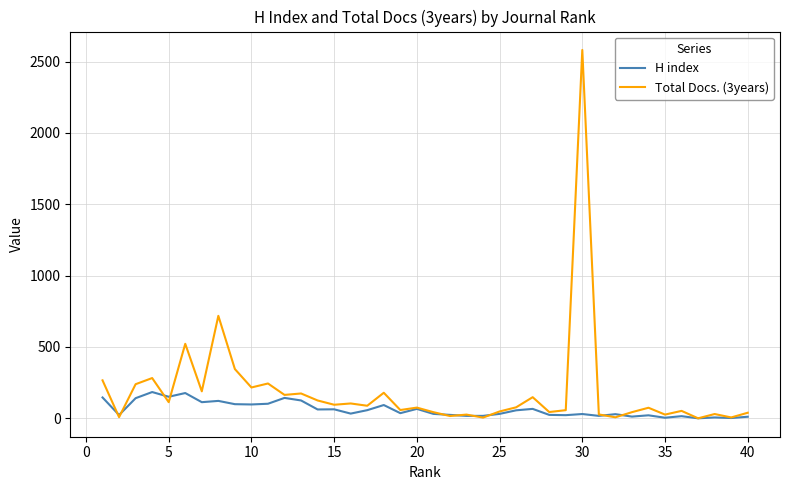

Which series has the widest spread of values?

Total Docs. (3years)